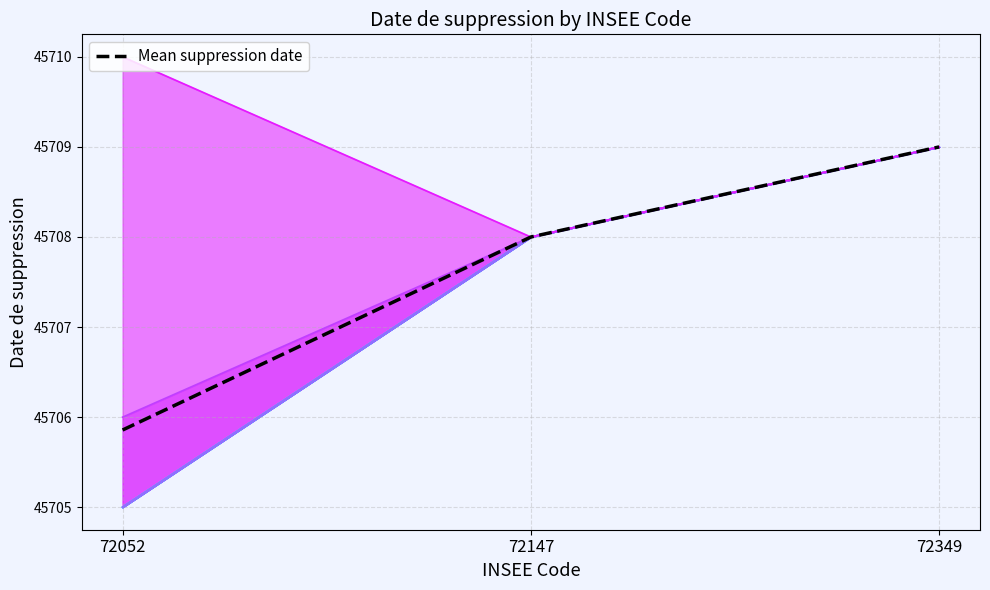

Is this an area chart (filled region under the line)?

No